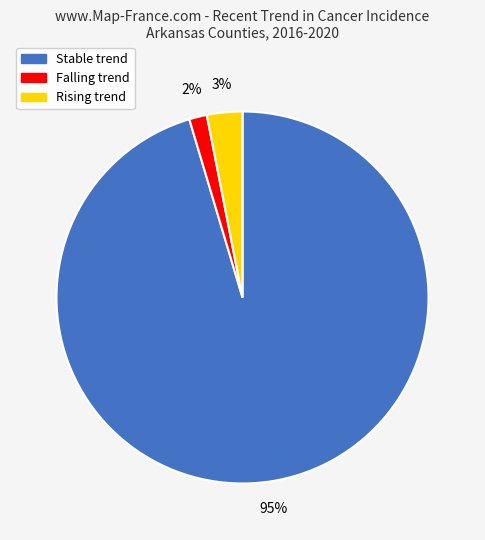

To the nearest percent, what is the average slice percentage?

33%